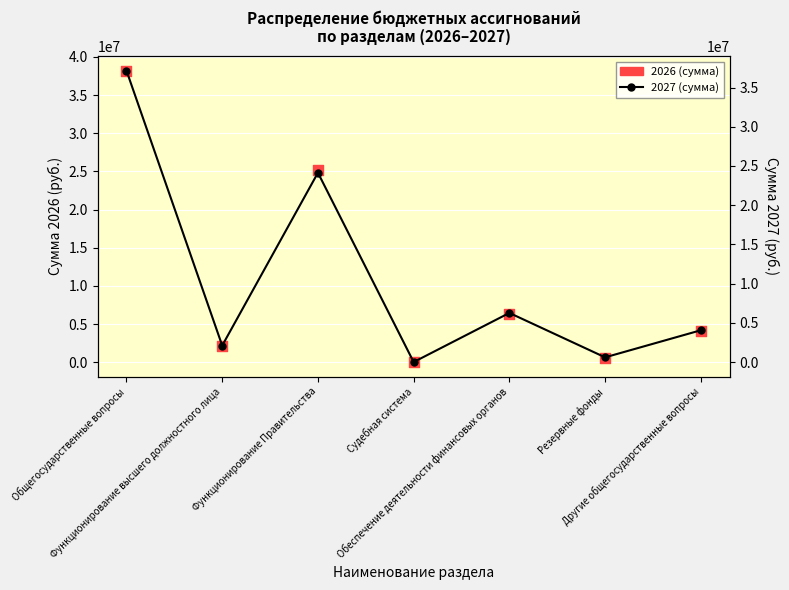

Which series has the widest spread of Y values?

2026